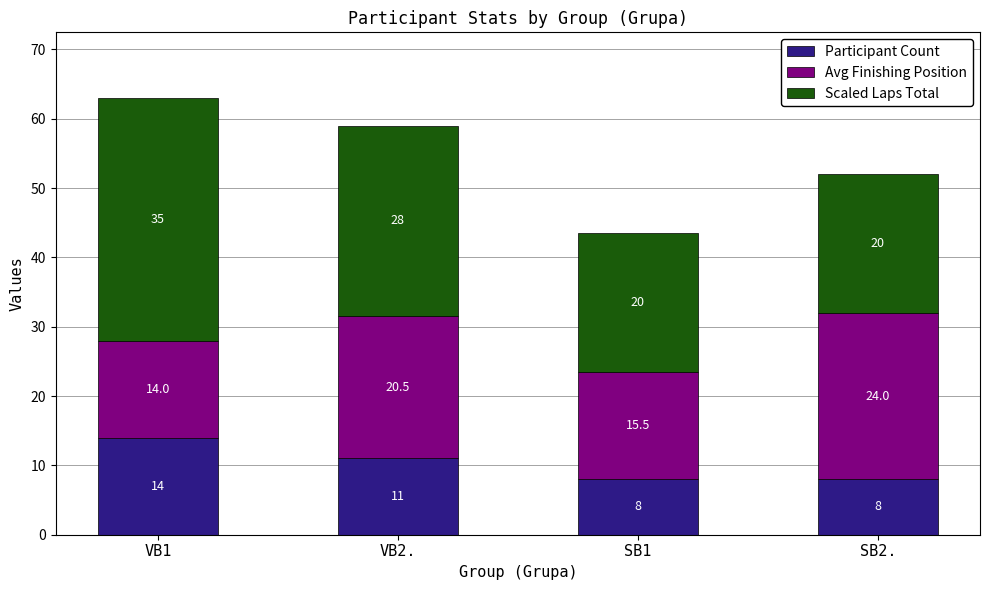

What is the total value across all series at VB1?

63.0